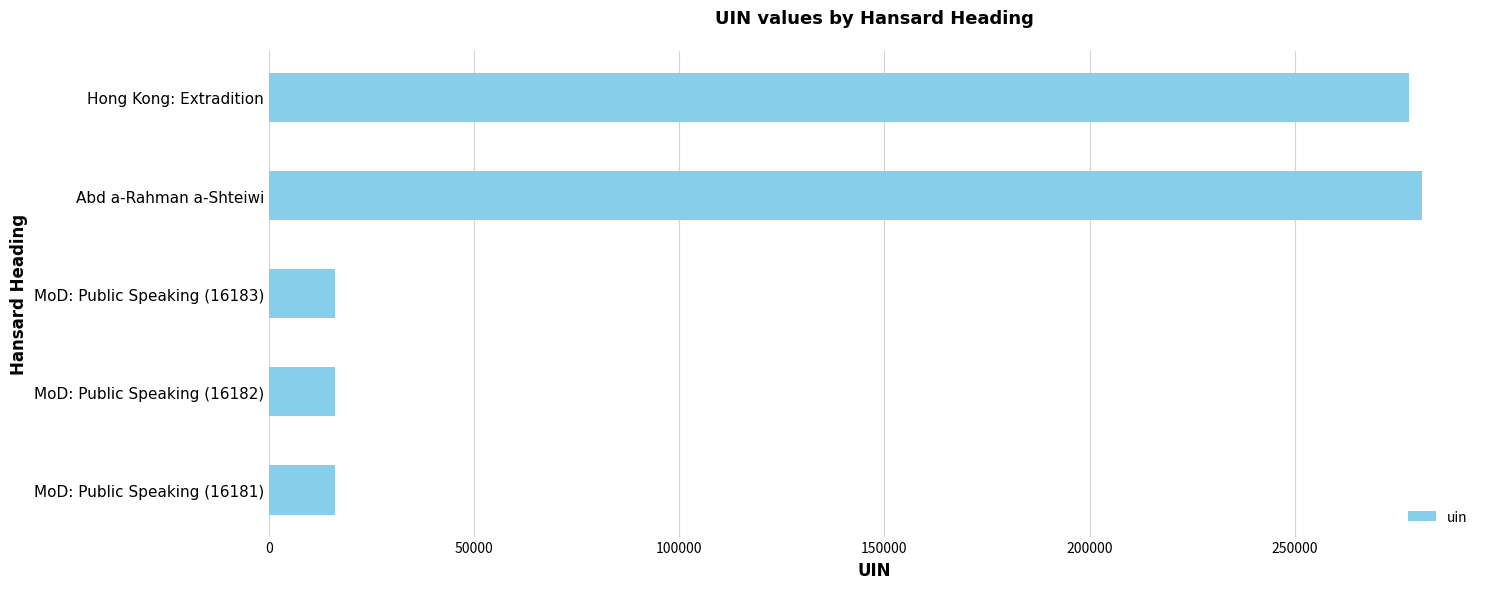

How many bars are there in total?

5